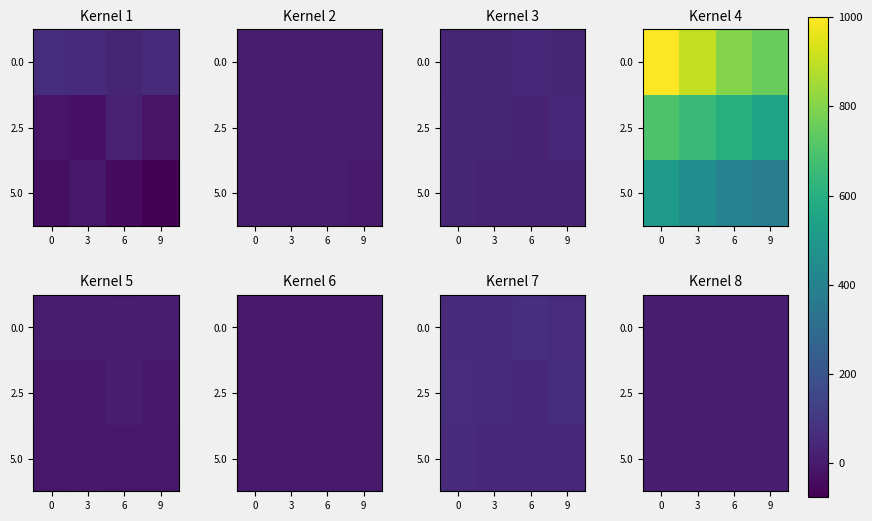

The 5.0 series shows 4.5 at 3. True or false?

True